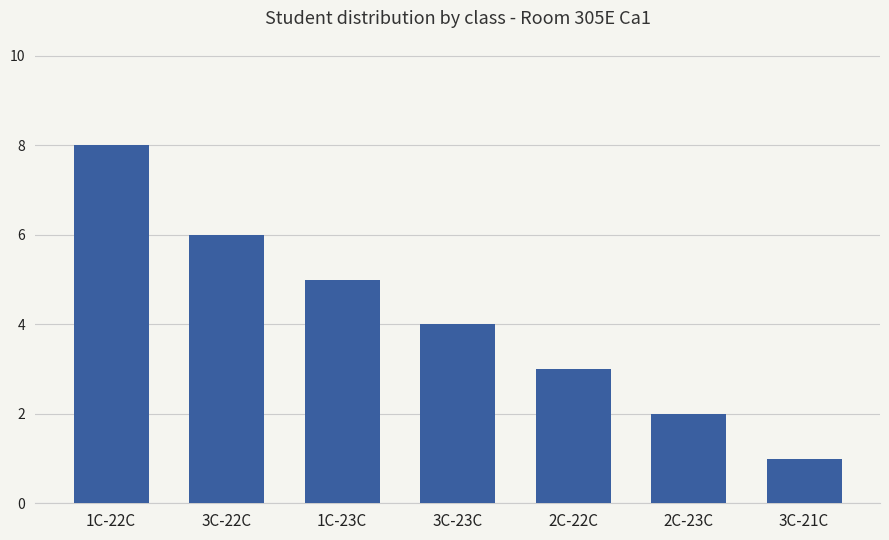

At which category does the chart reach its peak across all series?

1C-22C